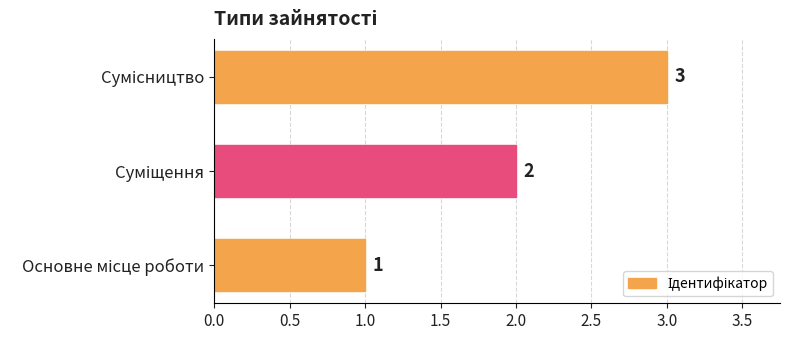

What is the sum of all values?

6